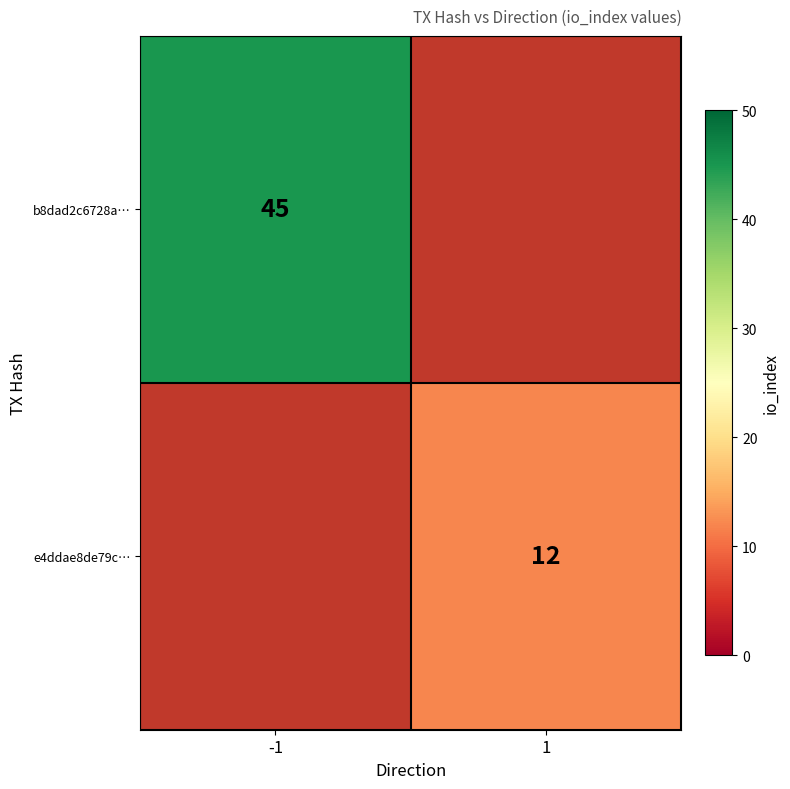

How many distinct data groups are displayed?

2